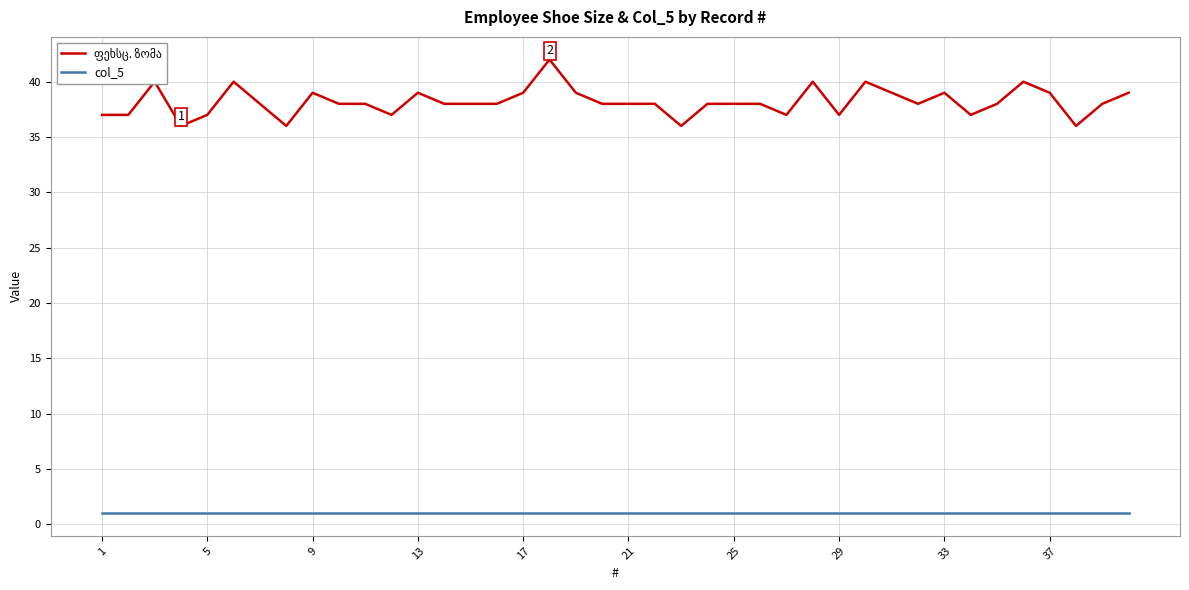

The value of col_5 at 33 is 1. True or false?

True